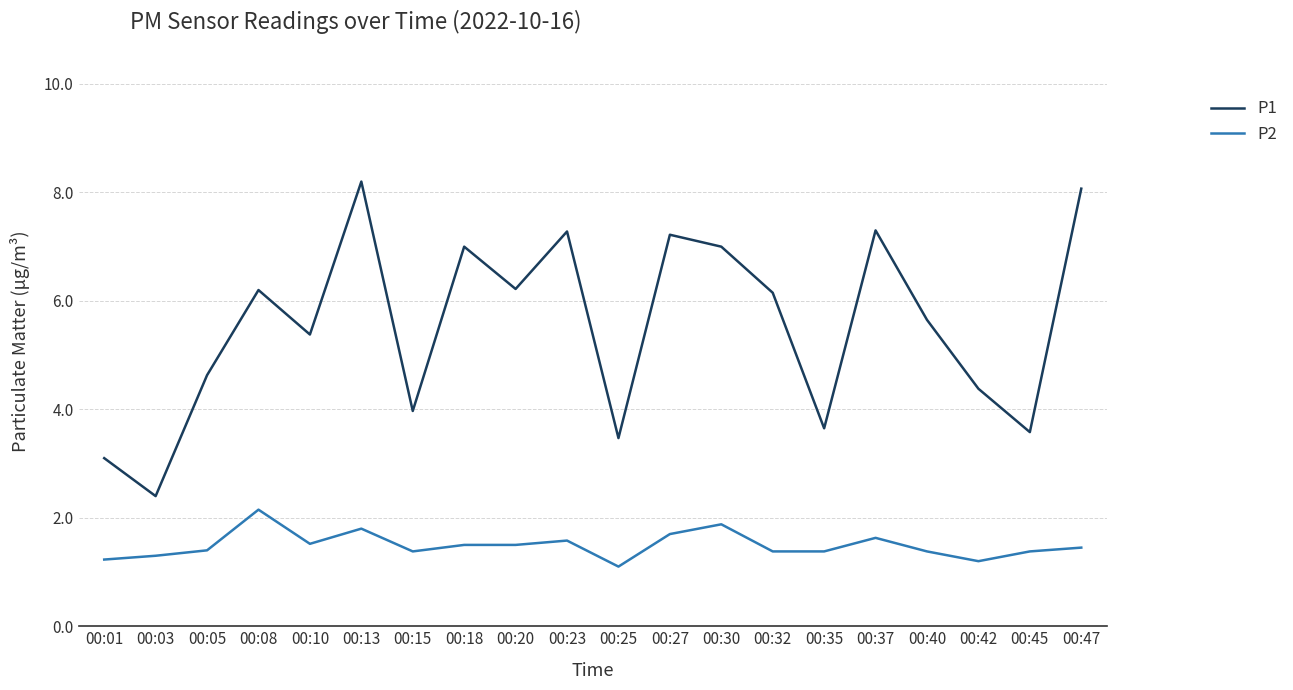

True or false: P2 and P1 intersect in this chart.

False